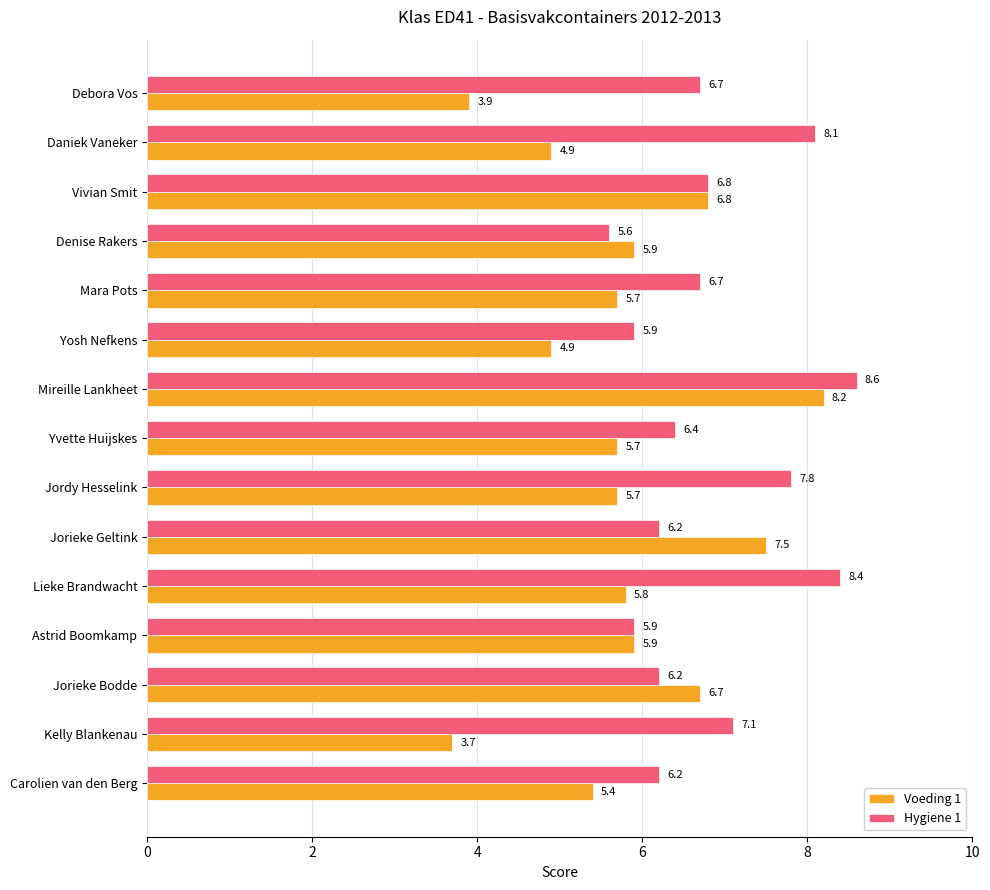

What is the minimum value shown in the chart?

3.7